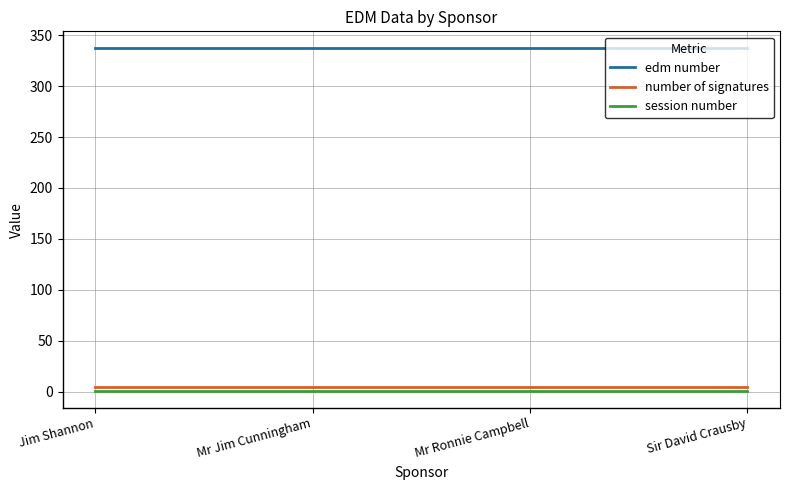

True or false: edm number and session number intersect in this chart.

False